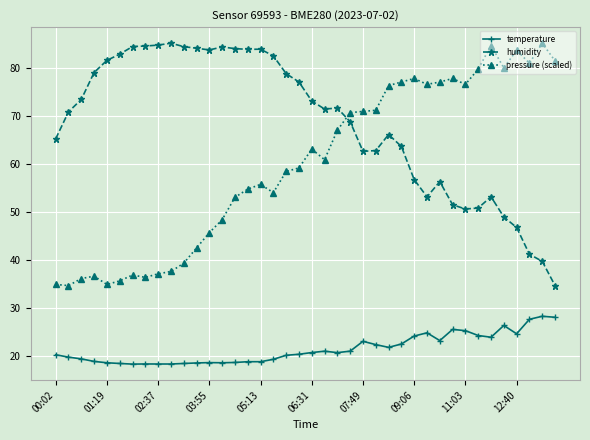

Which series ends up on top after the final intersection of pressure (scaled) and humidity?

pressure (scaled)